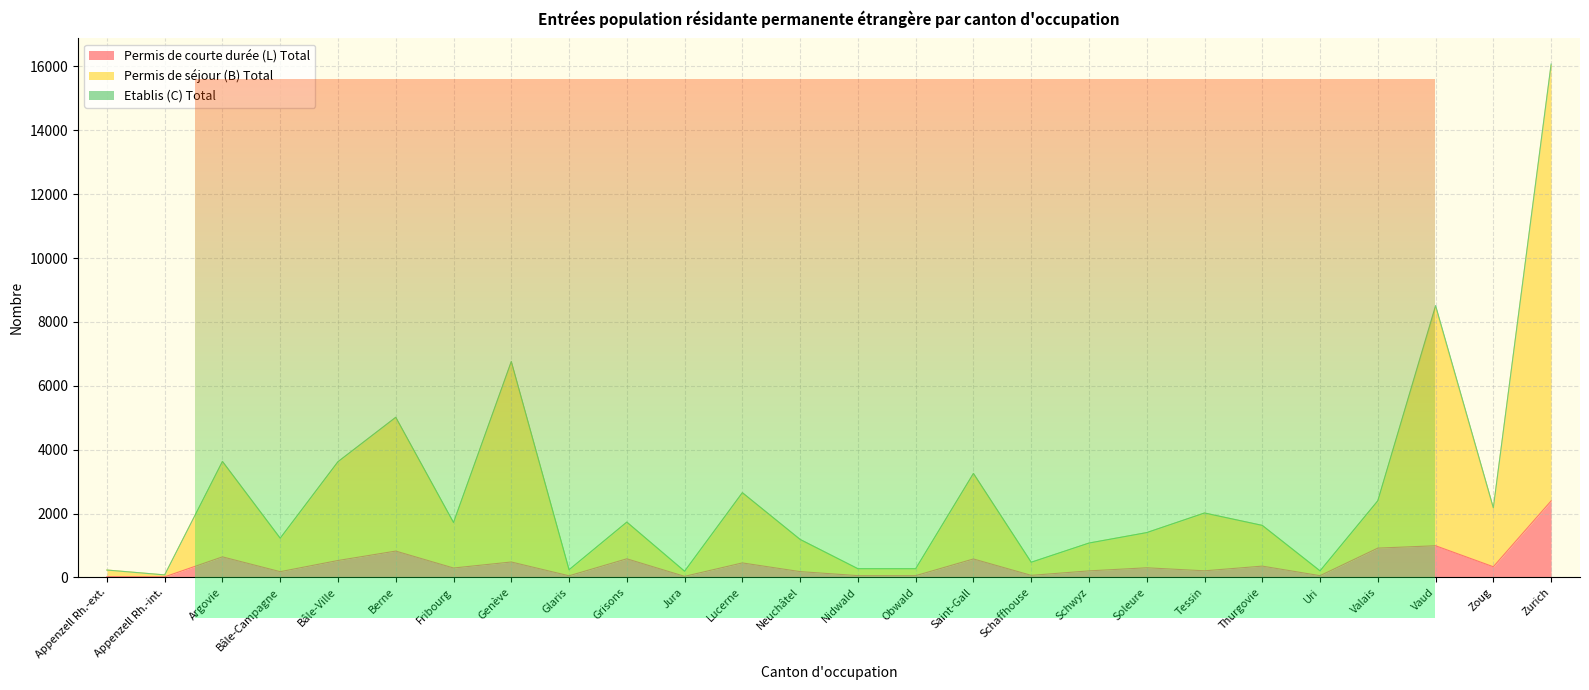

How many categories are shown in the chart?

26